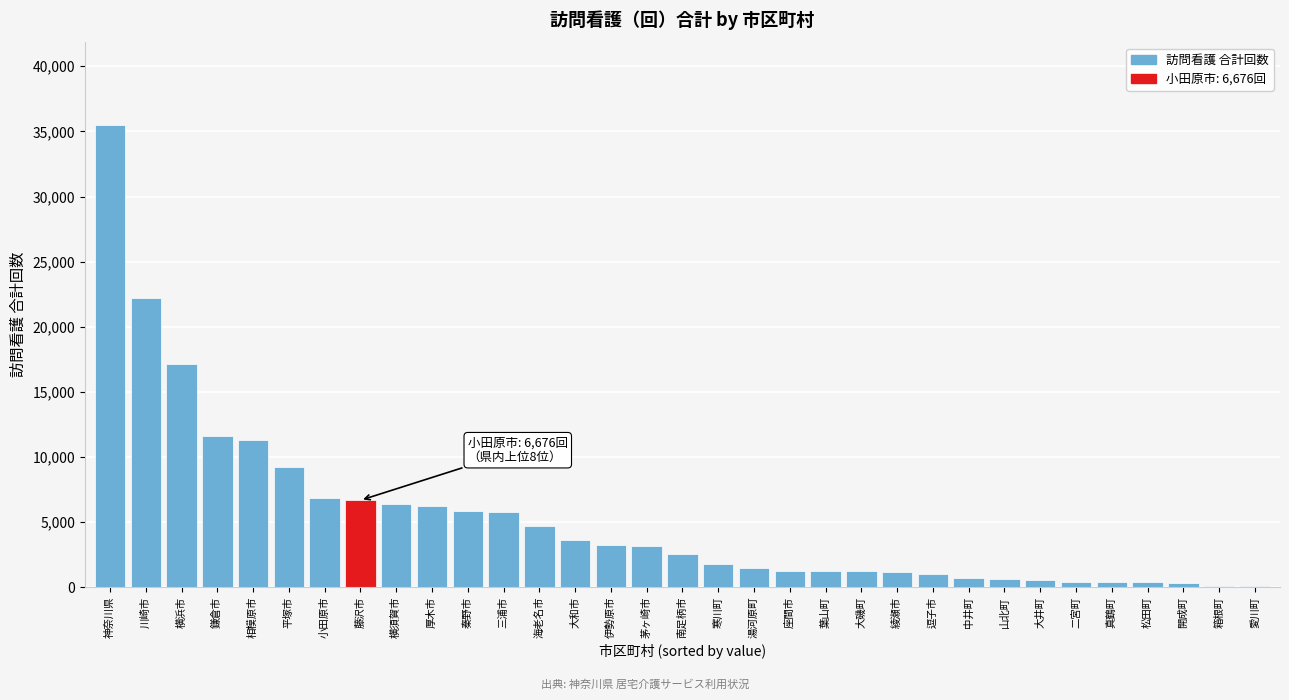

Where is the data nearest to the value 17760?

横浜市